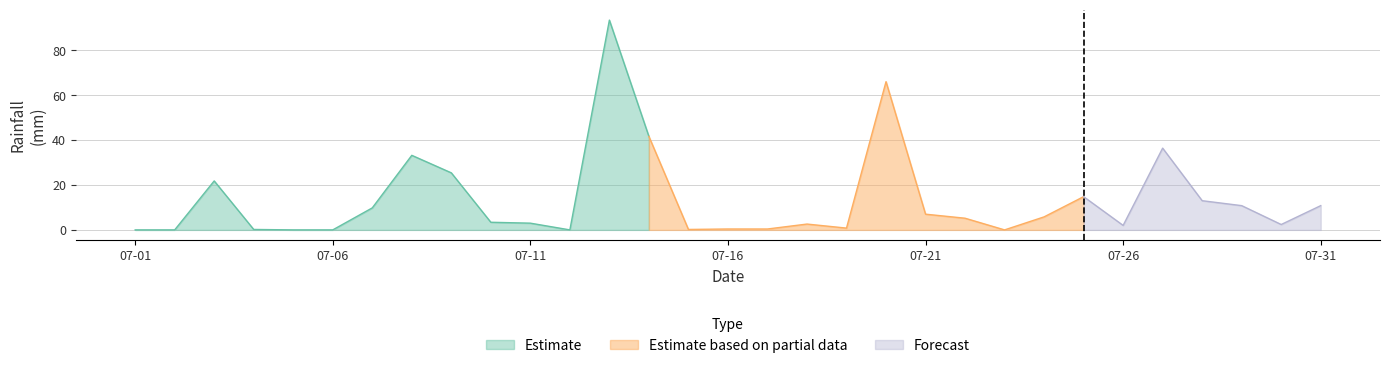

How many interior local peaks (higher than both neighbors) does the data have?

7